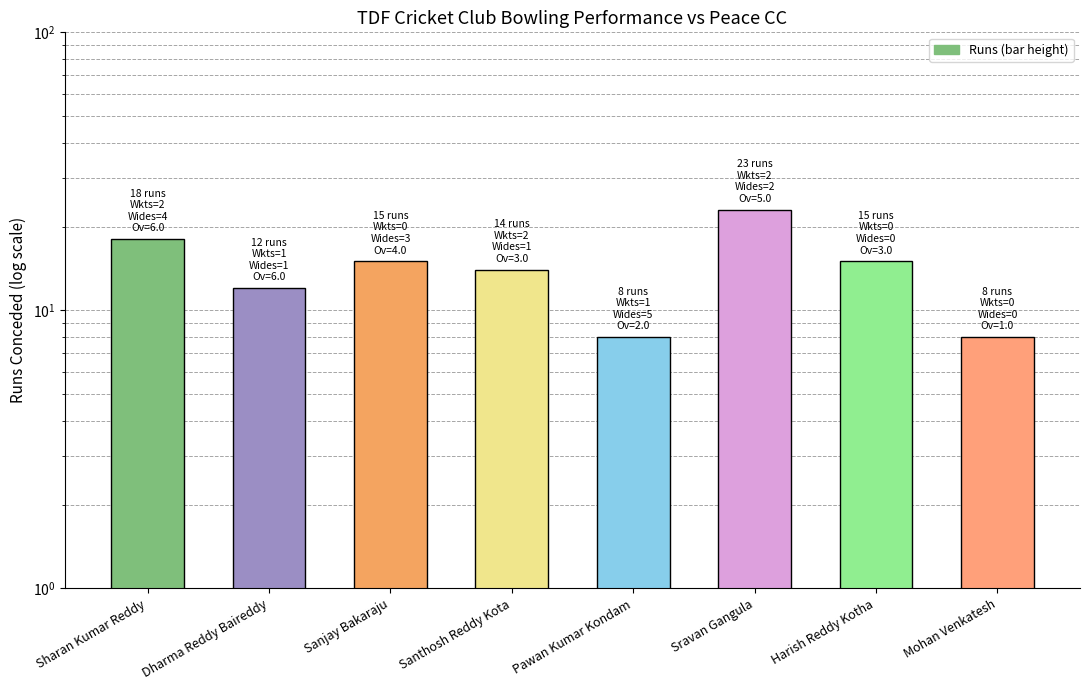

What is the change in value from Dharma Reddy Baireddy to Harish Reddy Kotha?

+3